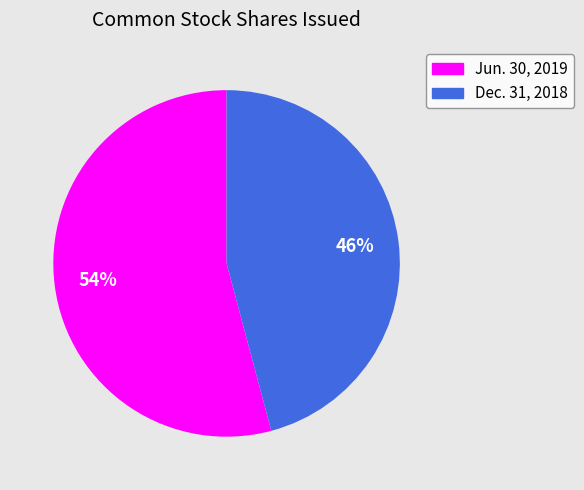

How many segments does this pie chart have?

2